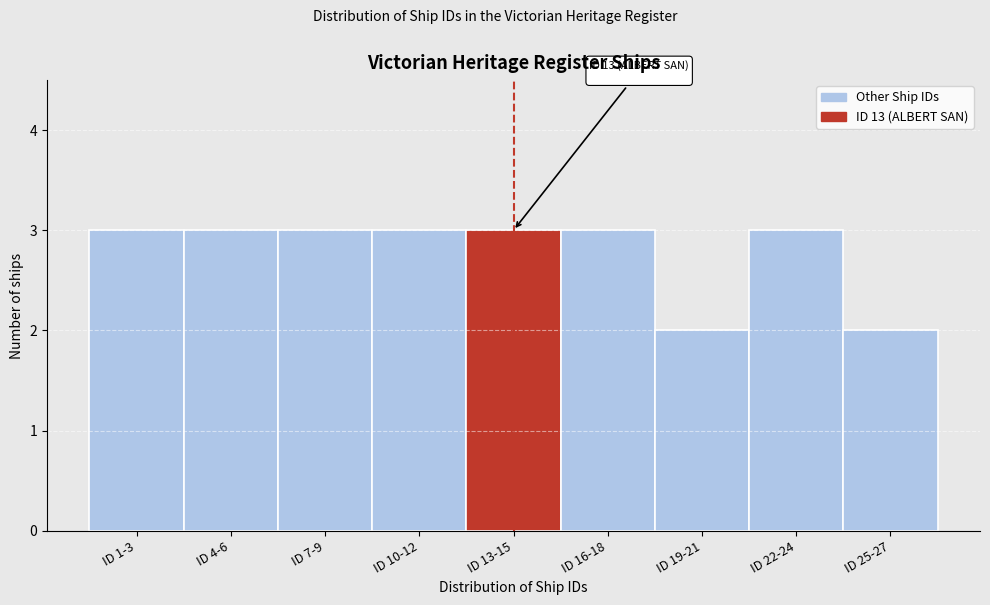

Reading left to right, list all the values displayed in this chart.

3	3	3	3	3	3	2	3	2